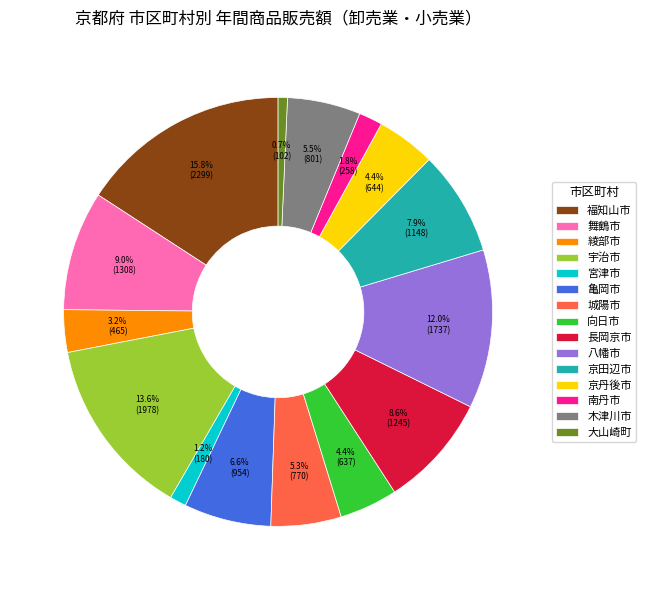

Count the number of slices in the pie.

15